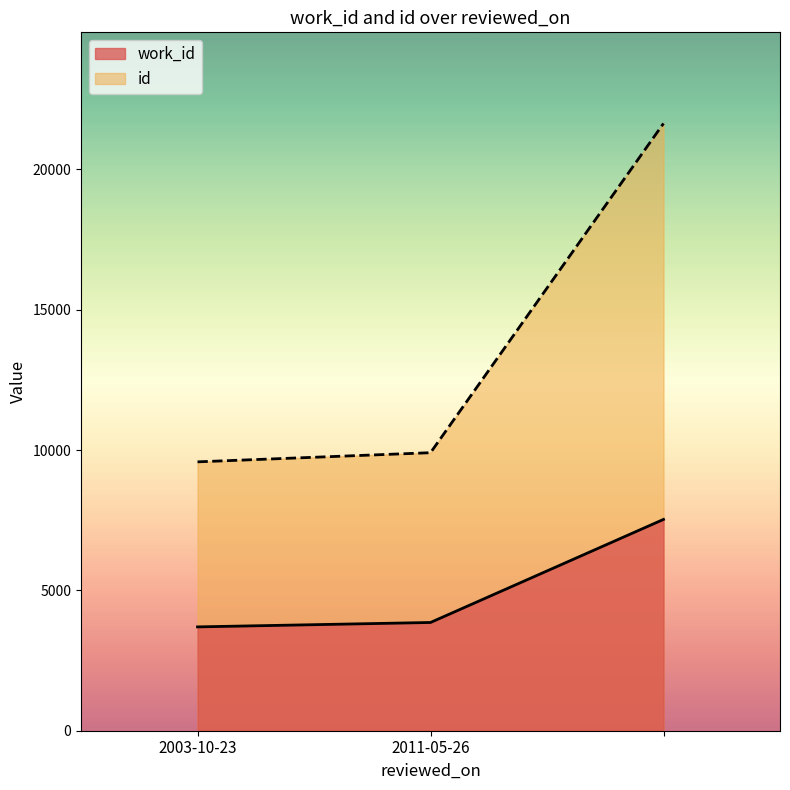

Between 2003-10-23 and , which series saw the biggest shift?

id